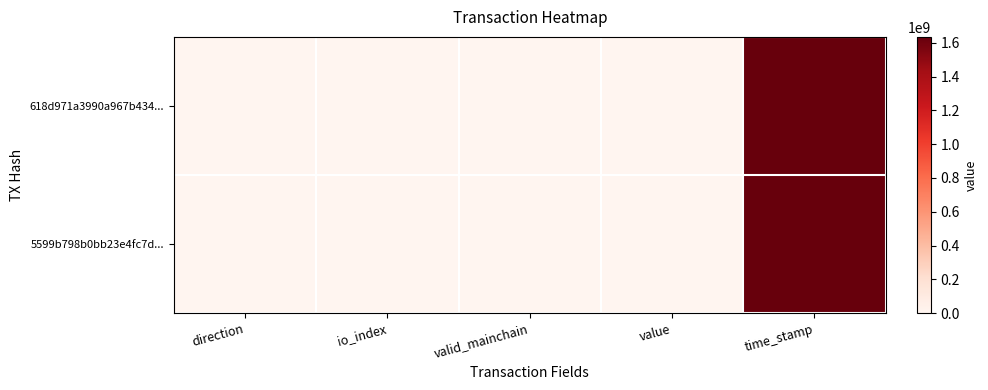

Count the number of data series in this chart.

2